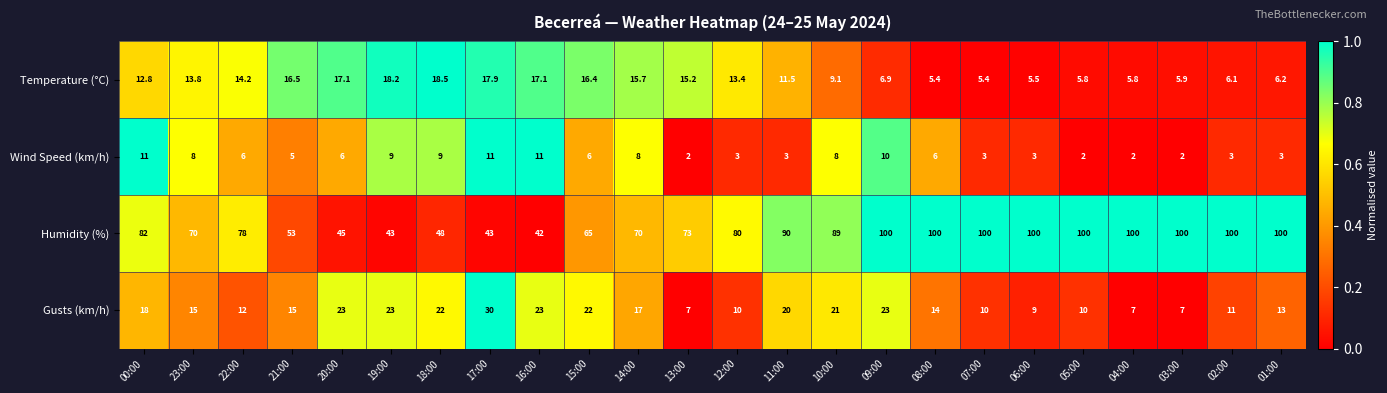

How many distinct data groups are displayed?

4